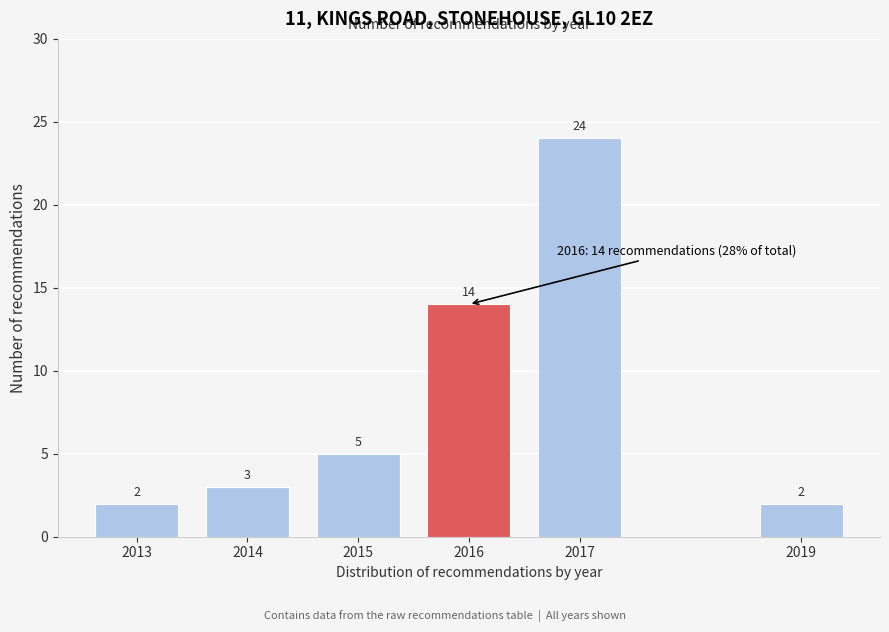

Reading right to left, extract all data points from this chart.

2	24	14	5	3	2